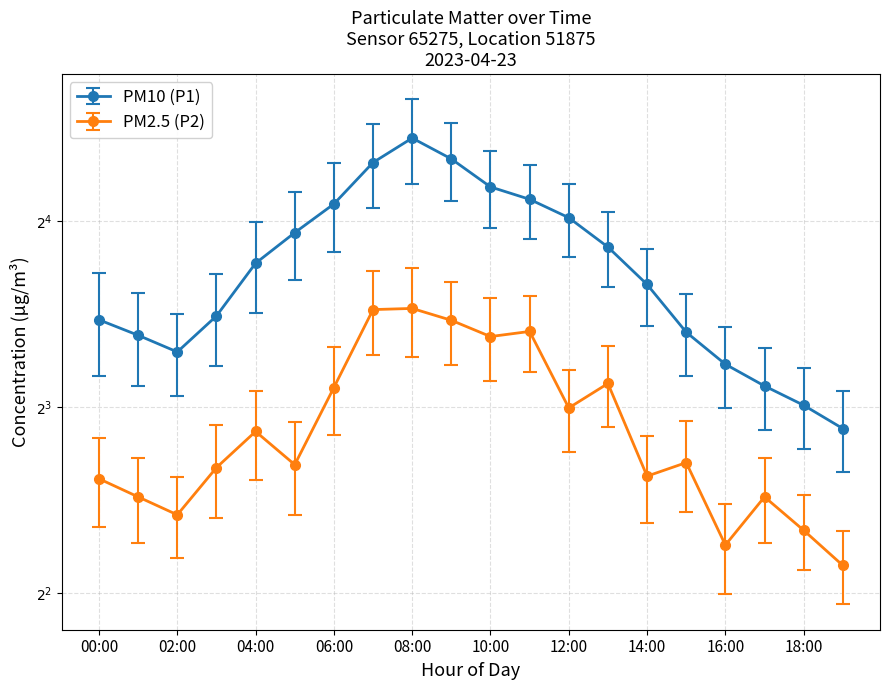

What is the difference between the highest and lowest values at 09:00?

9.1